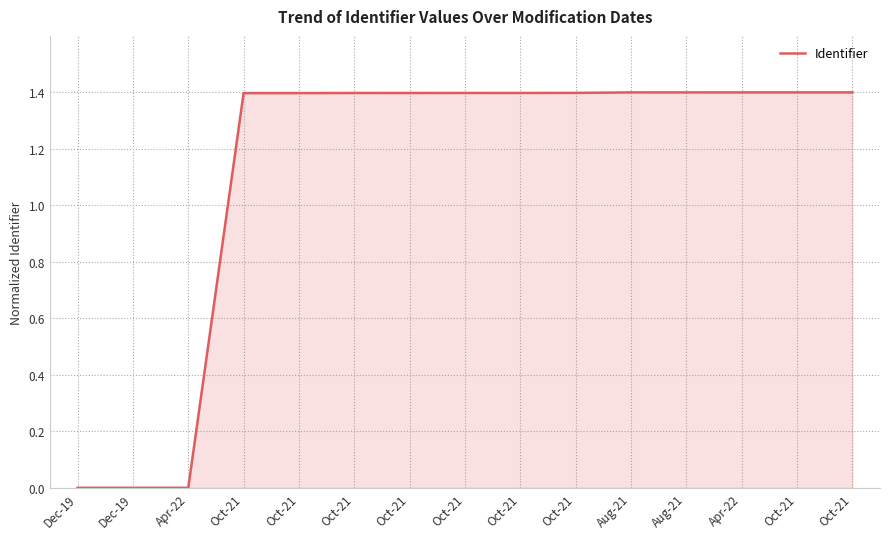

How many points are higher than both their immediate neighbors (excluding endpoints)?

1